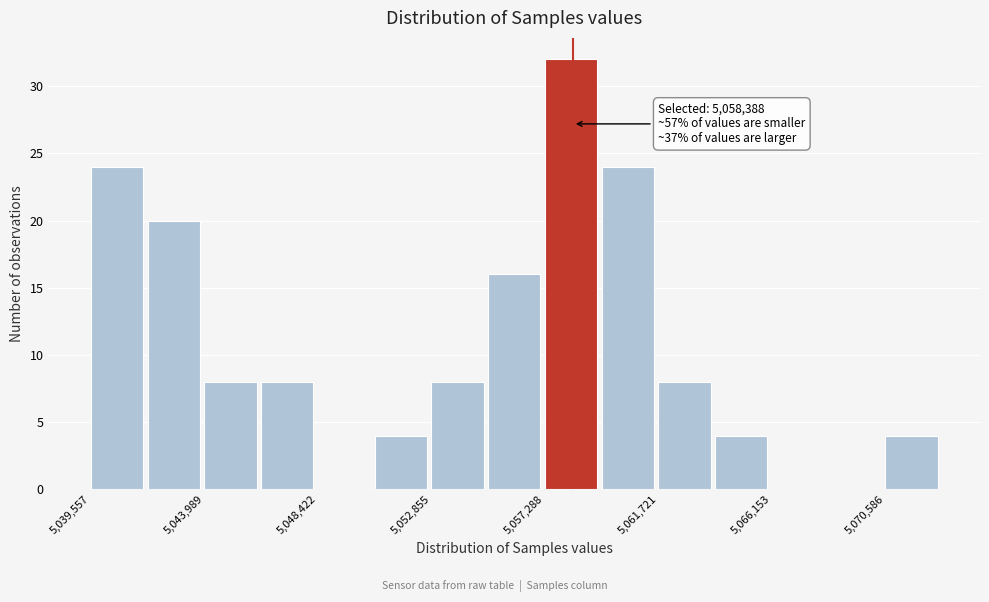

Which range on the x-axis has the tallest bar?

5057500 to 5059500